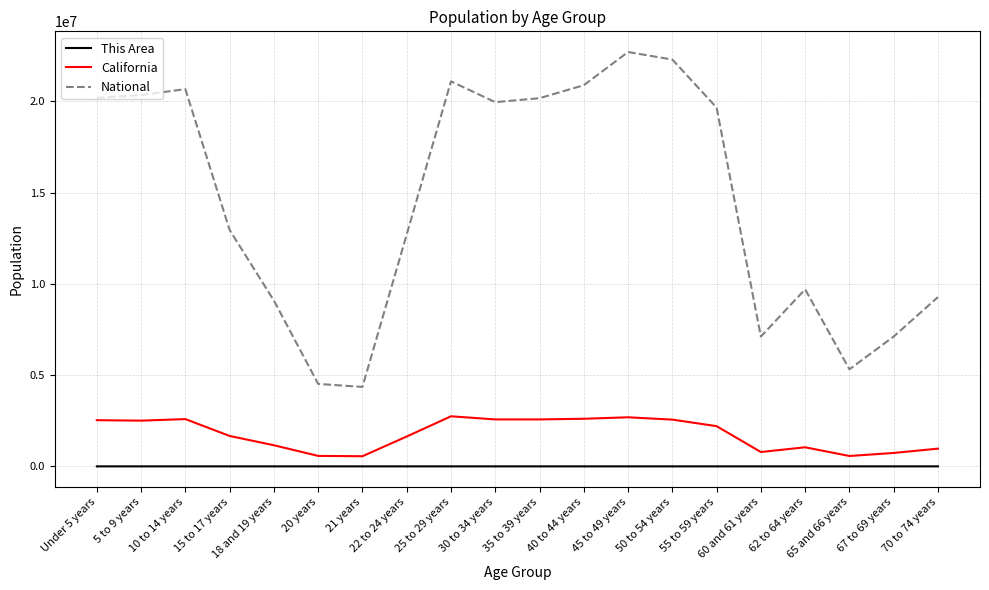

Which series has the largest total across all categories?

National